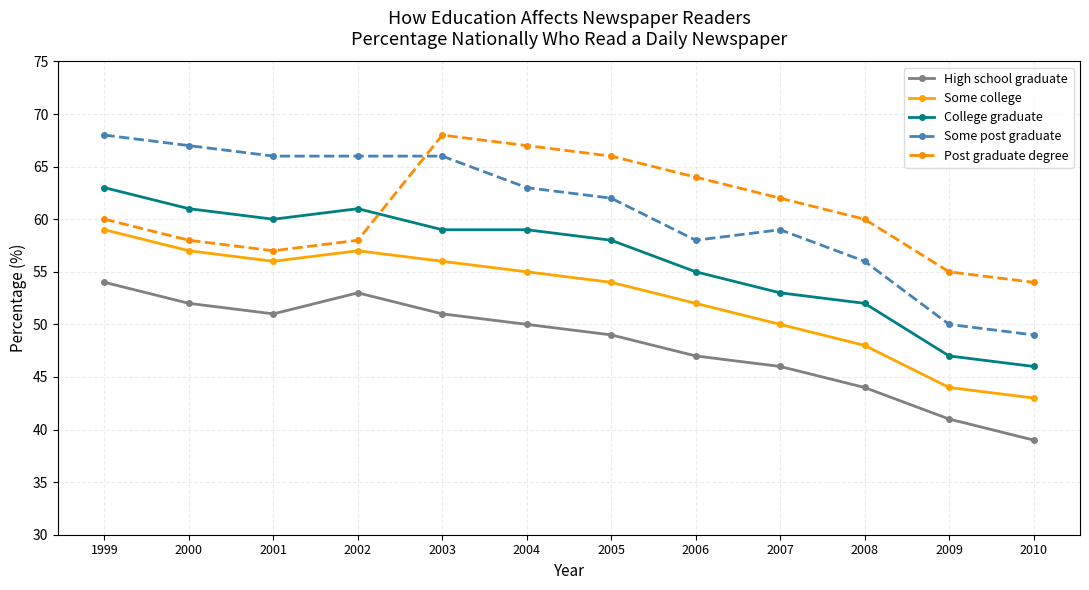

How many values in the High school graduate series are below 50?

6